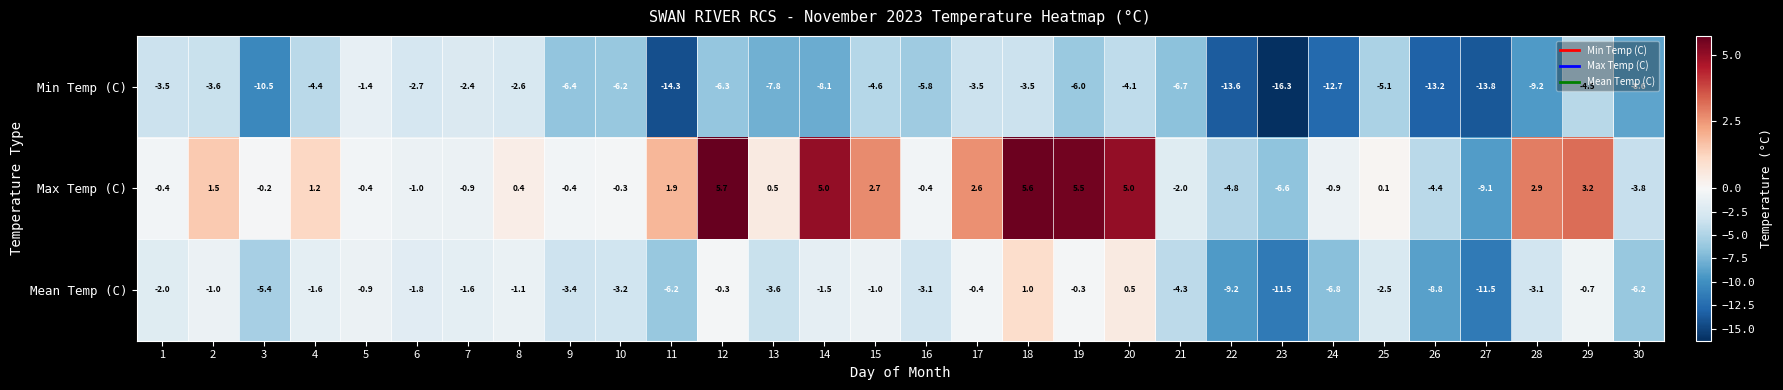

What is the approximate value of Mean Temp (C) at 9?

-3.4